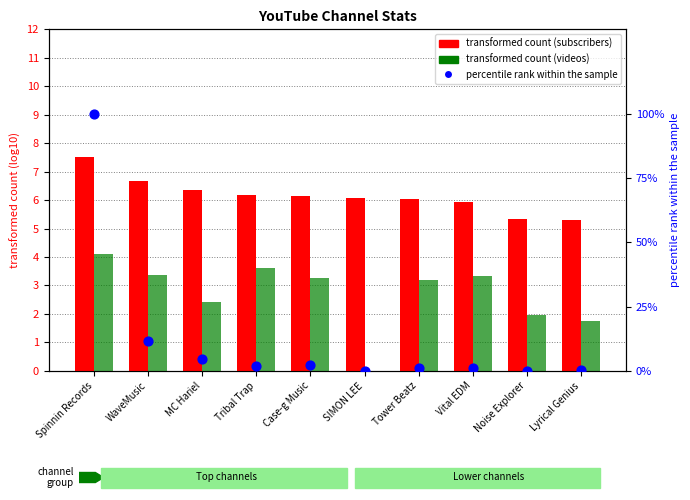

Which series contains the highest Y value?

percentile rank within sample